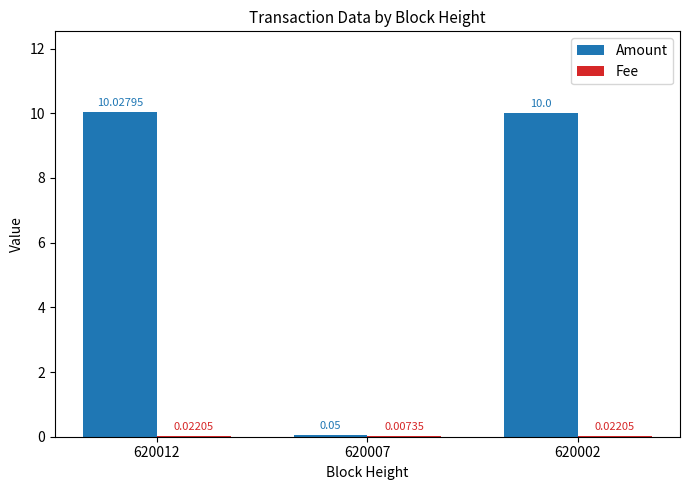

At which category is the sum across all series the highest?

620012